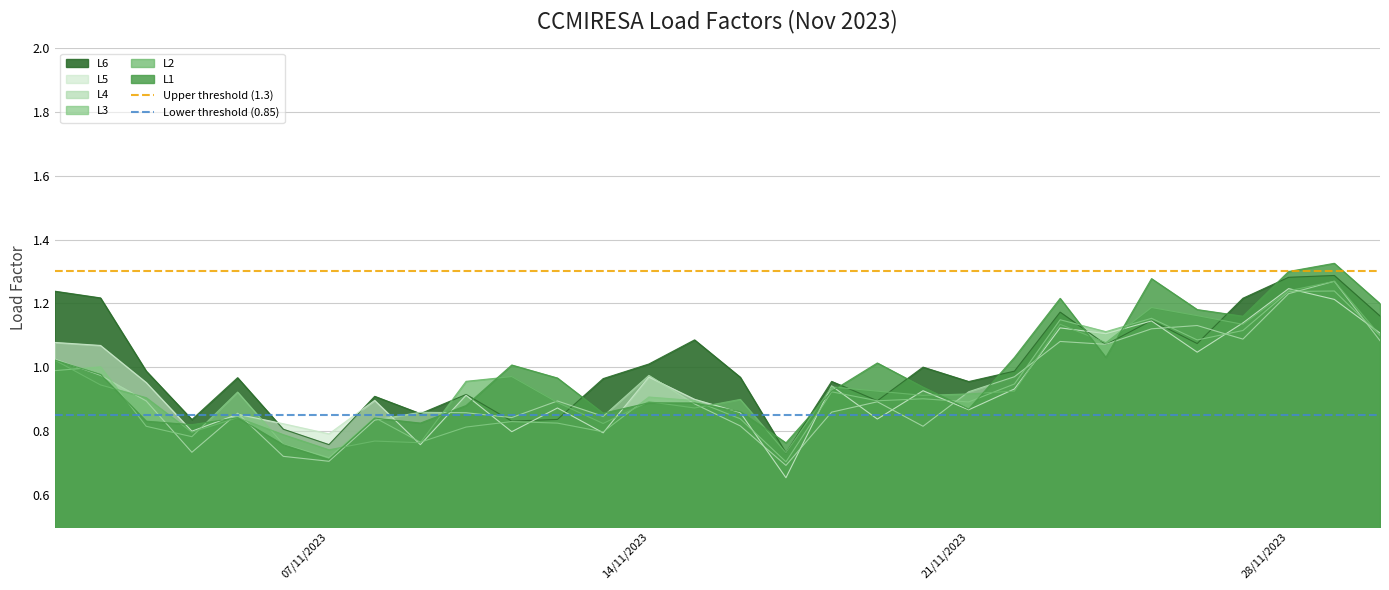

What is the value of the Lower threshold (0.85) point at the 2nd from the left?

0.8